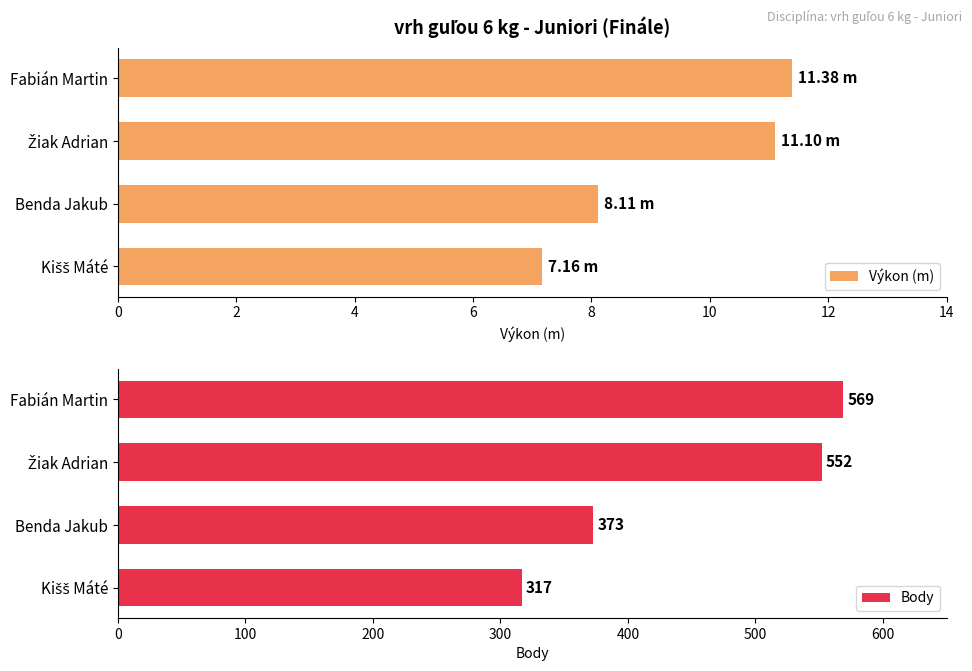

Are the bars grouped side by side (vs. stacked)?

Yes